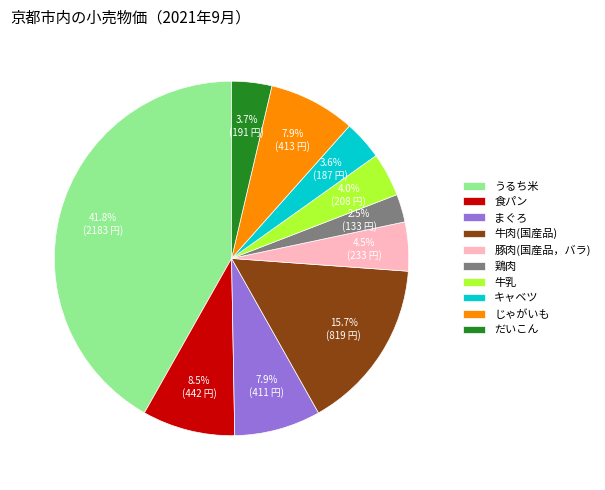

Does any single category account for the majority?

No